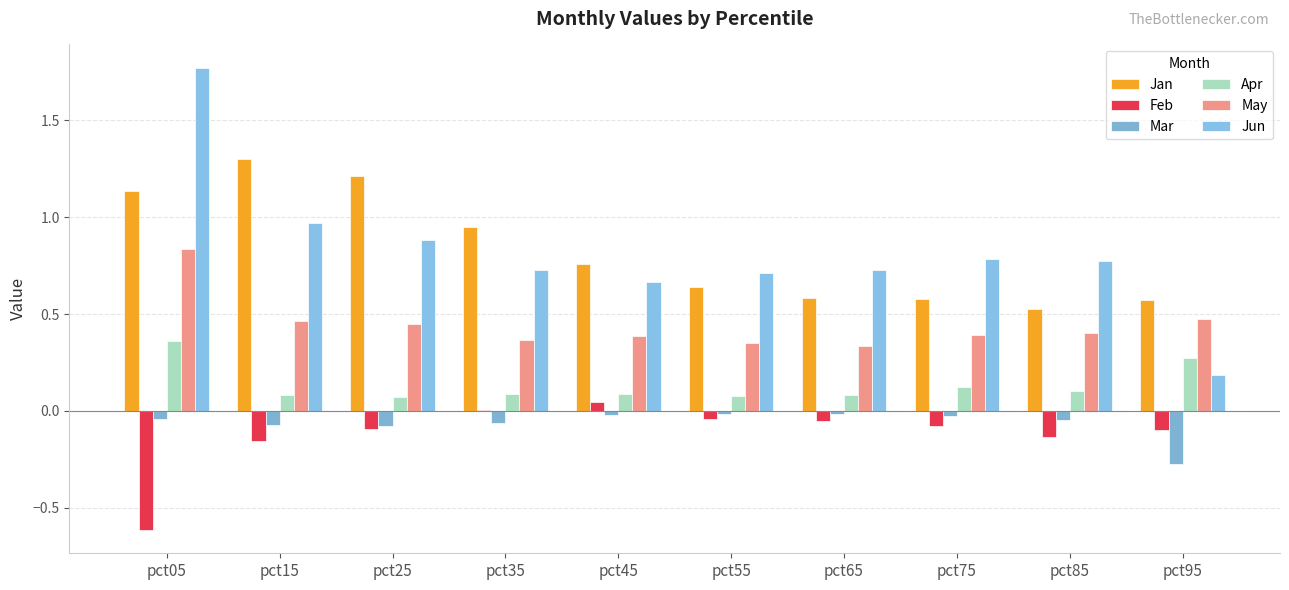

True or false: May has a value of 0.5 at pct95.

True